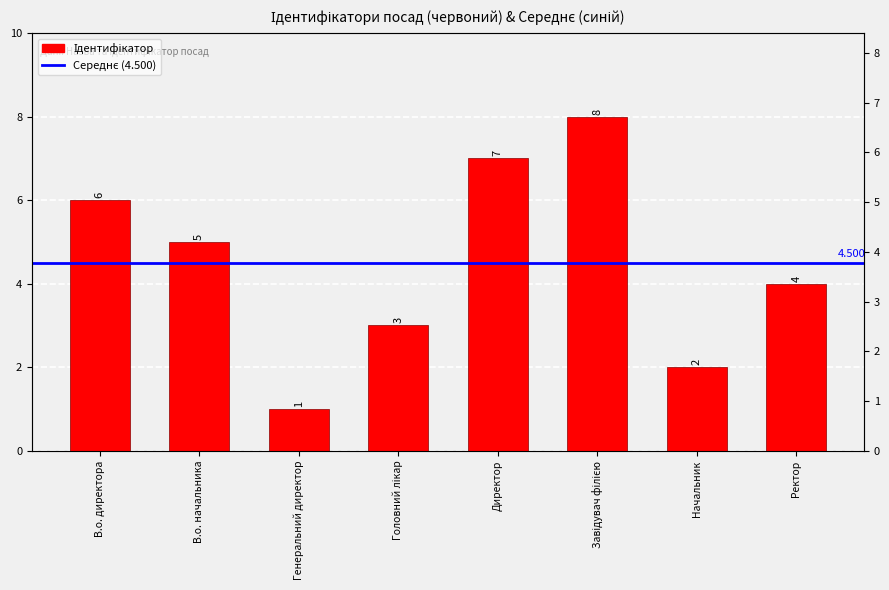

What is the difference between the values at Директор and Головний лікар?

4